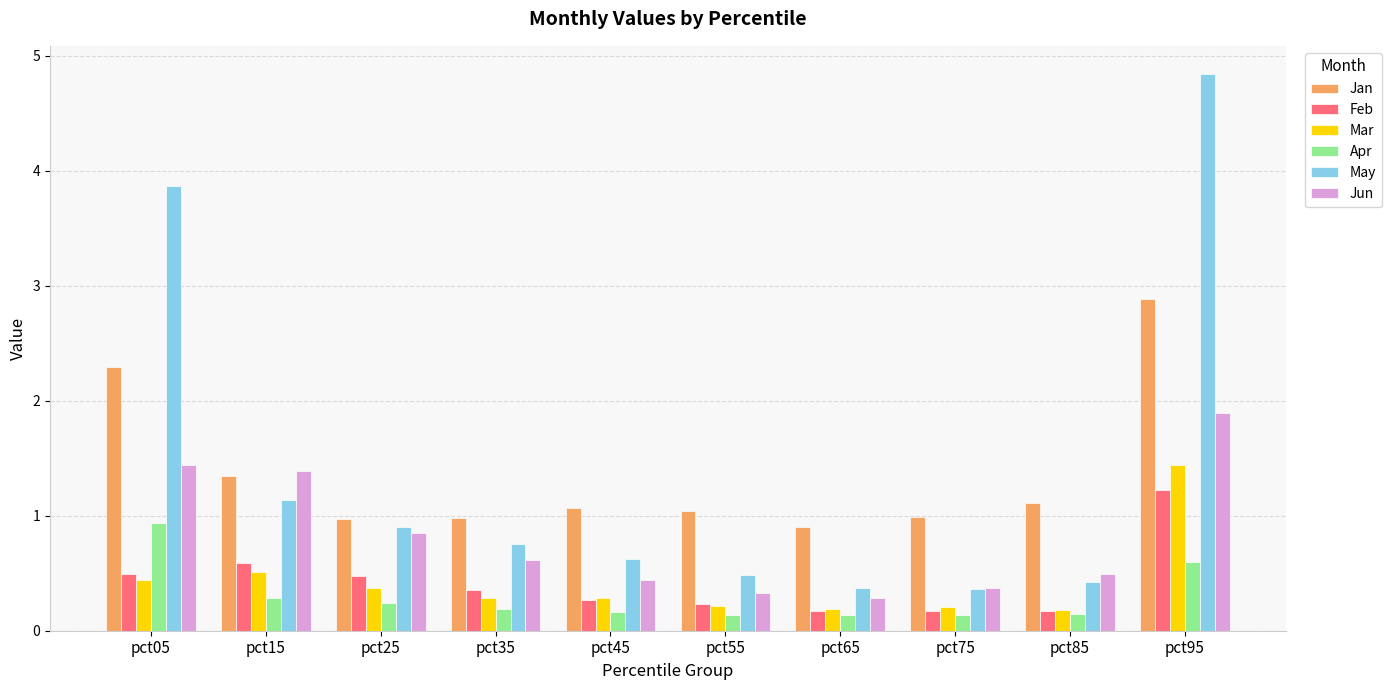

What is the maximum value for Jan?

2.9